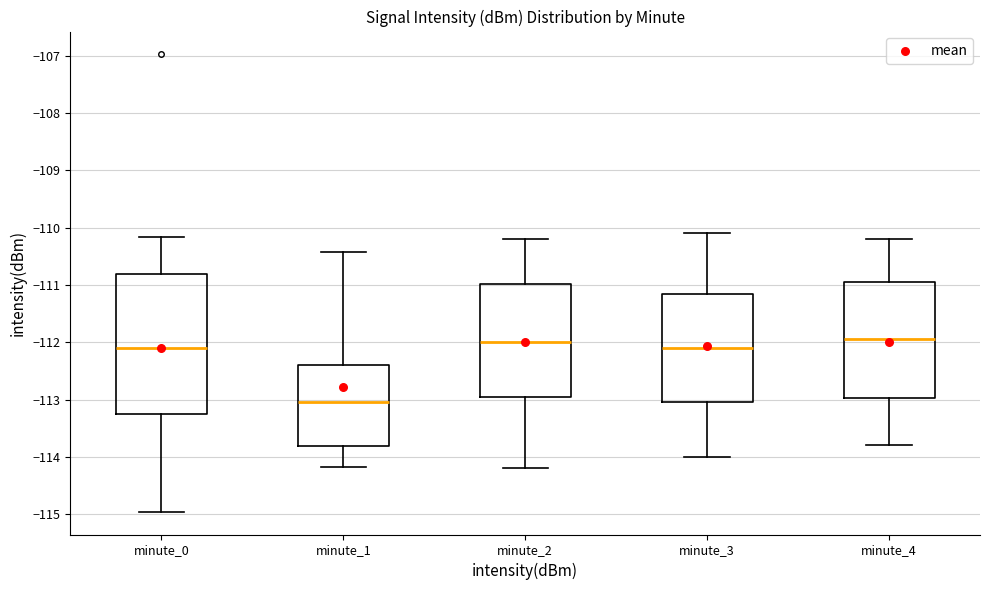

Reading left to right, read every box against the y-axis: the position of its median line, the range the box covers, and the ends of its whiskers. The values are not printed on the chart, so give them approximately, as read against the axis.

minute_0: median -112.1, box -113.3 to -110.8, whiskers -115.0 to -110.2
minute_1: median -113.0, box -113.8 to -112.4, whiskers -114.2 to -110.4
minute_2: median -112.0, box -112.9 to -111.0, whiskers -114.2 to -110.2
minute_3: median -112.1, box -113.0 to -111.1, whiskers -114.0 to -110.1
minute_4: median -111.9, box -113.0 to -110.9, whiskers -113.8 to -110.2